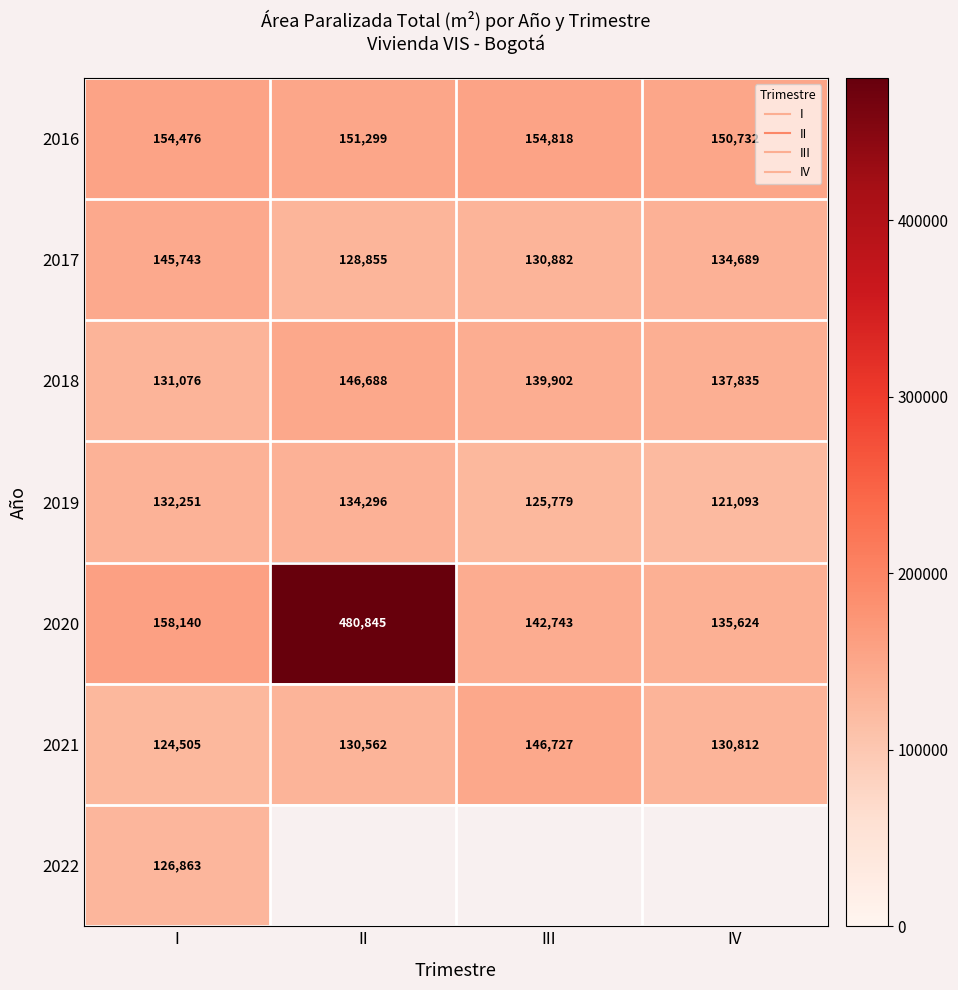

What is the difference between the highest and lowest values at II?

351990.0